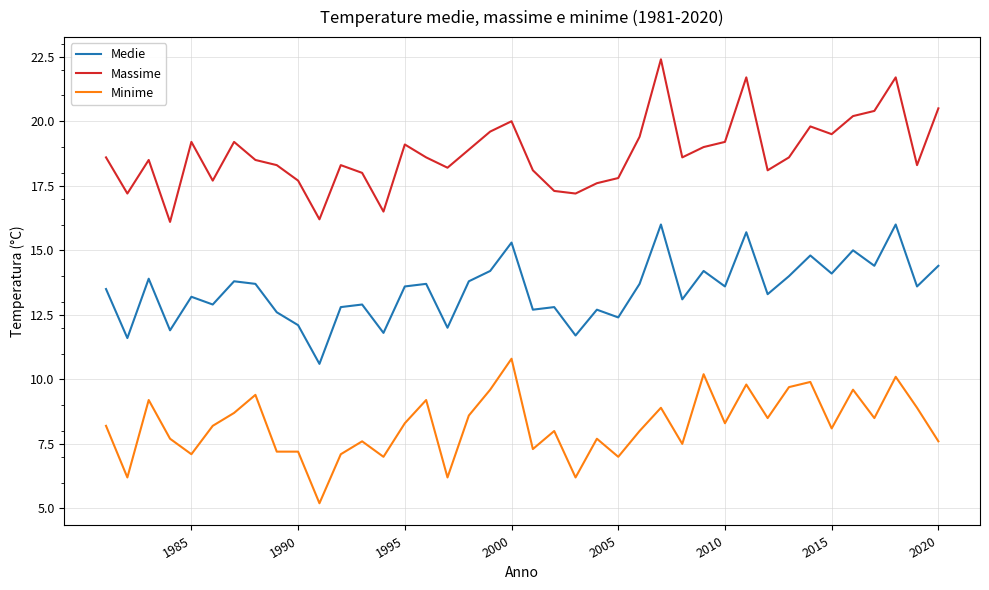

What is the average value of the Minime series?

8.2